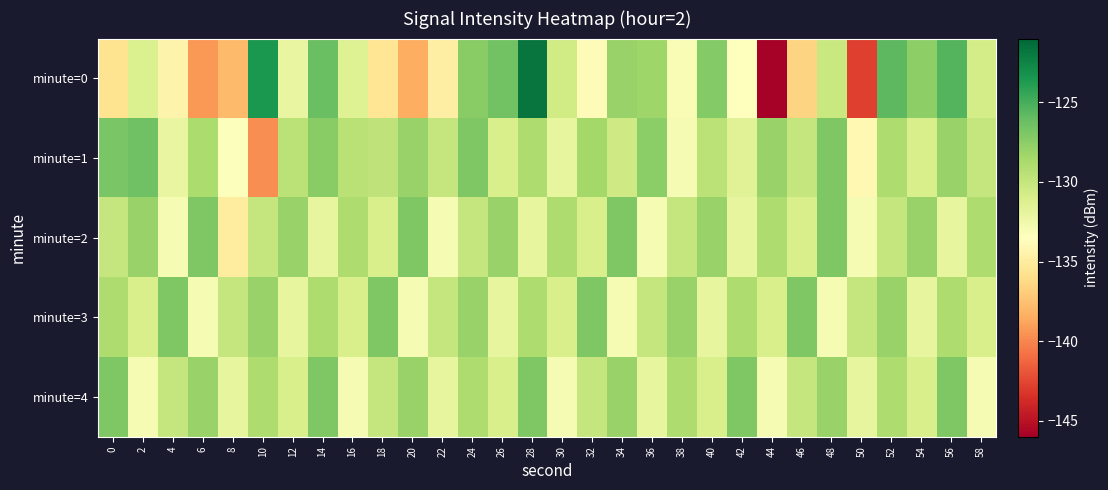

At which category is the sum across all series the highest?

28